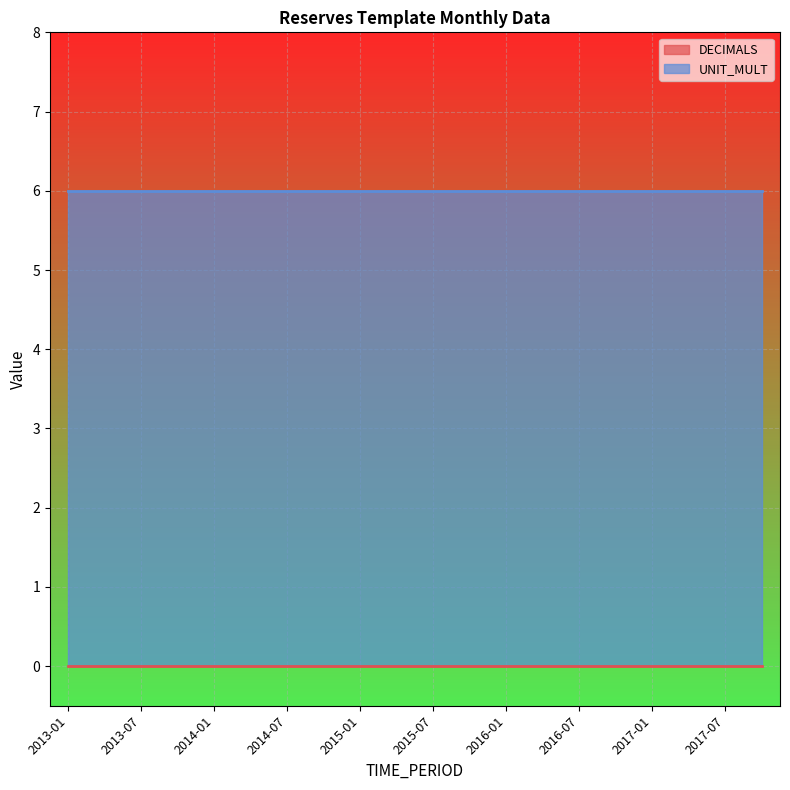

What is the approximate value of UNIT_MULT at 2016-04?

6